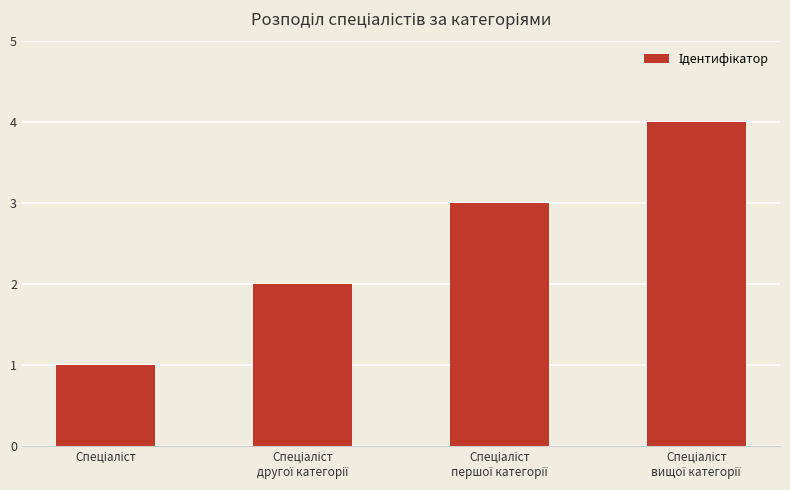

What is the greatest value displayed?

4